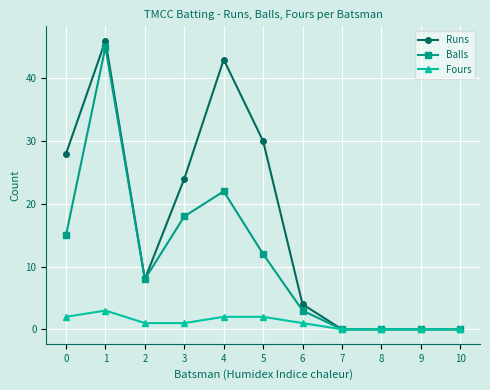

Rank the series by their average value, from lowest to highest.

Fours, Balls, Runs